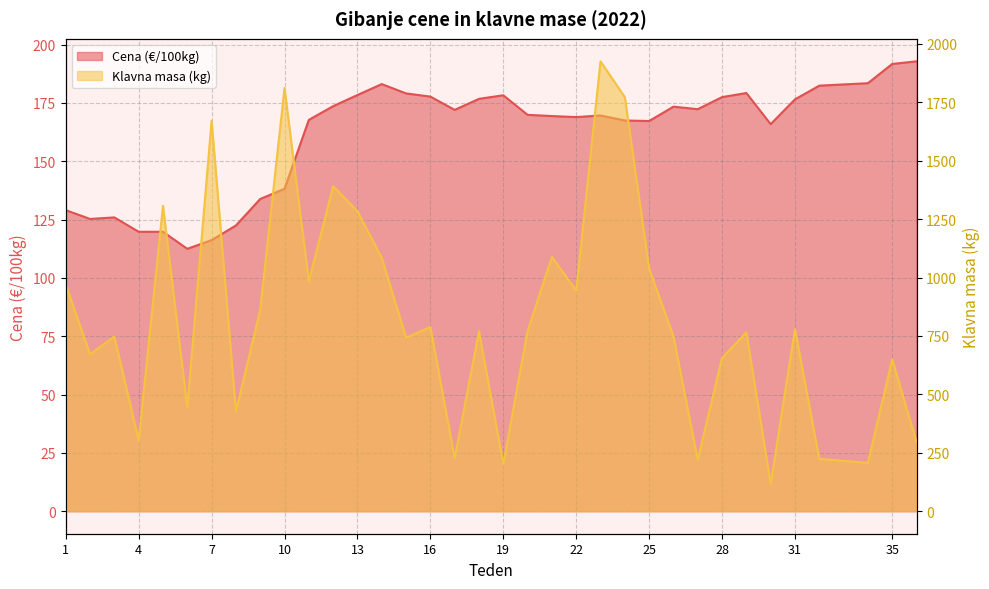

What is the difference between the Klavna masa (kg) values at 25 and 34?

831.0